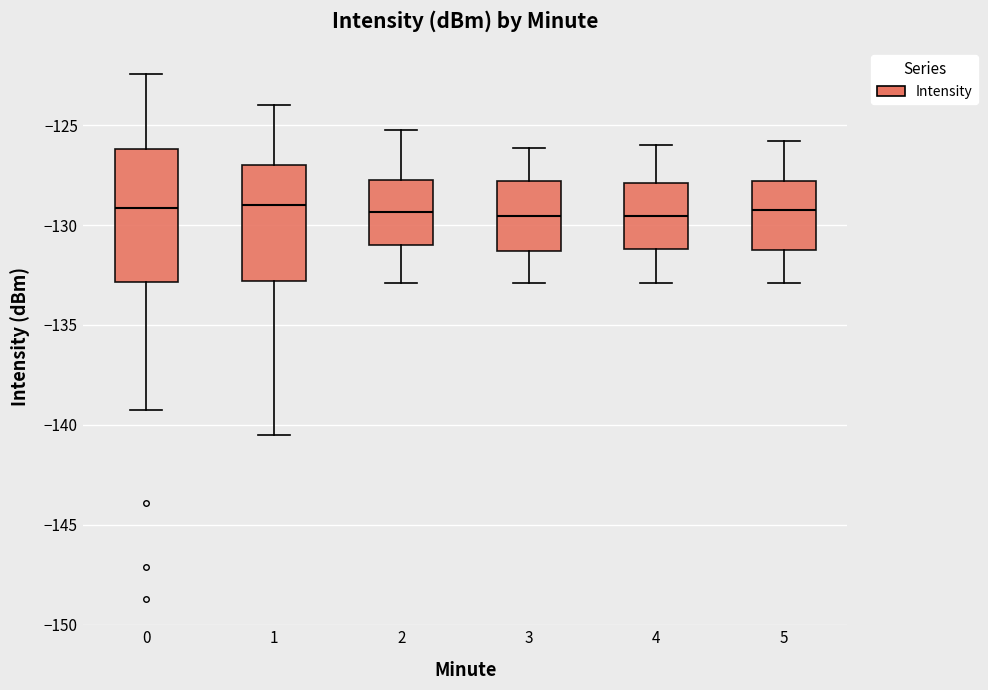

Where does the upper whisker of the box at x = 1 end on the y-axis? The values are not printed on the chart, so give them approximately, as read against the axis.

-124.0